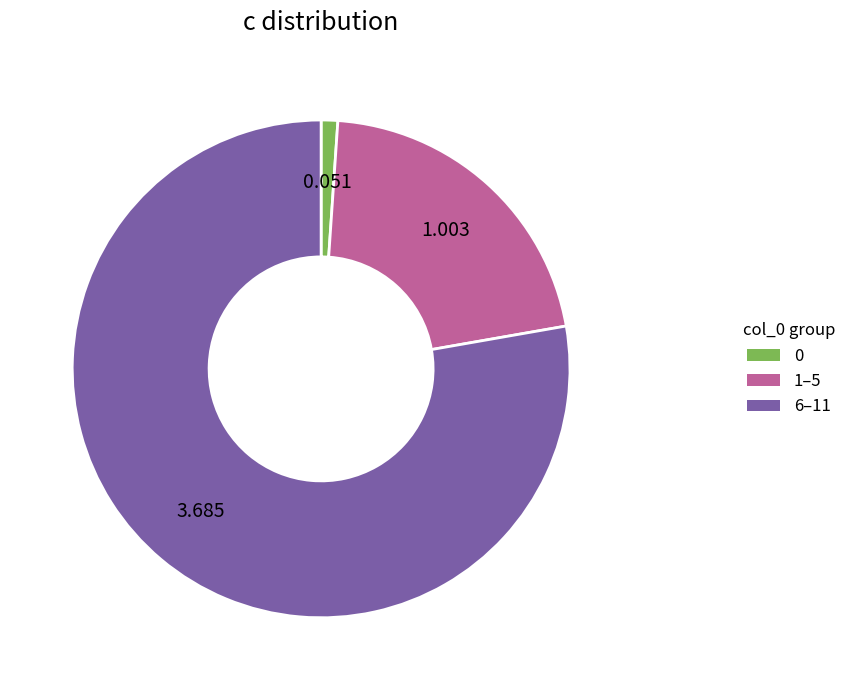

How many slices are in this pie chart?

3